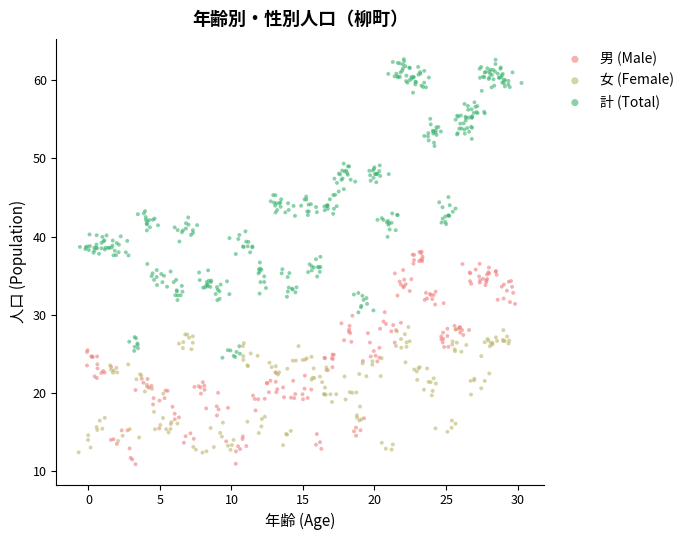

What are all the series names shown in the legend?

男 (Male), 女 (Female), 計 (Total)